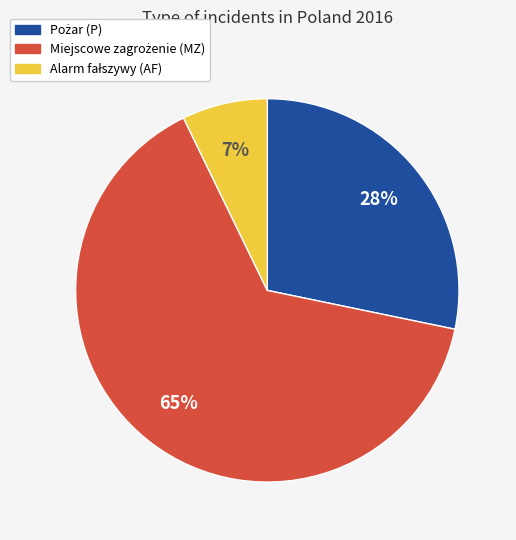

Does any single category account for the majority?

Yes